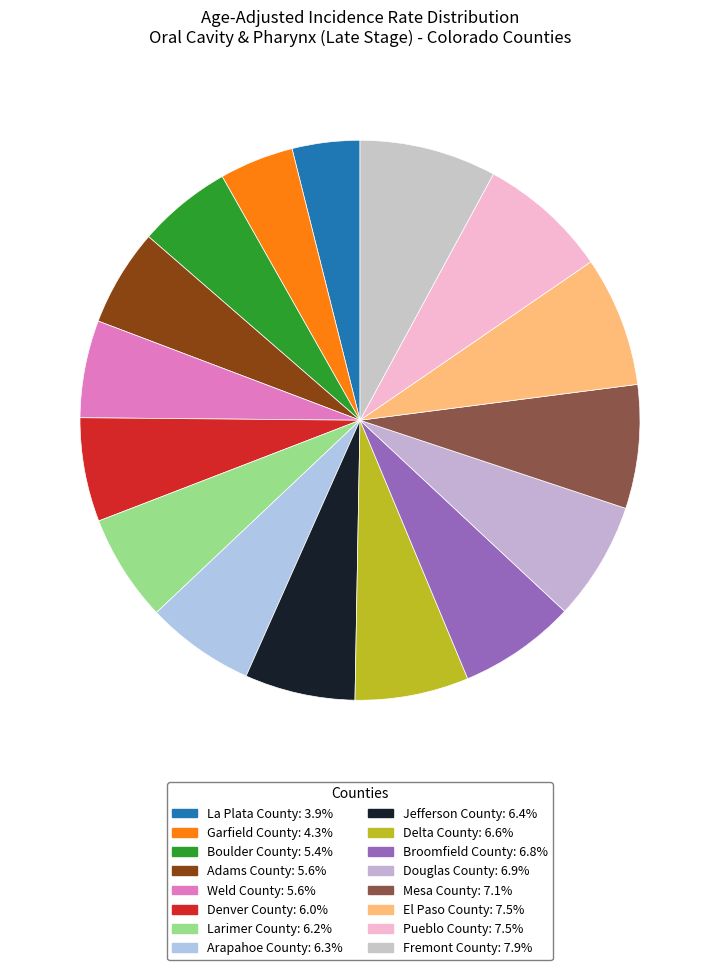

Which category has the biggest portion of the pie?

Fremont County